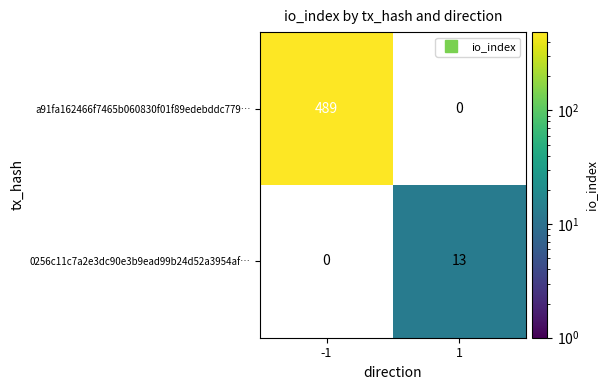

How many values in a91fa162466f7465b060830f01f89edebddc779… are above zero?

1